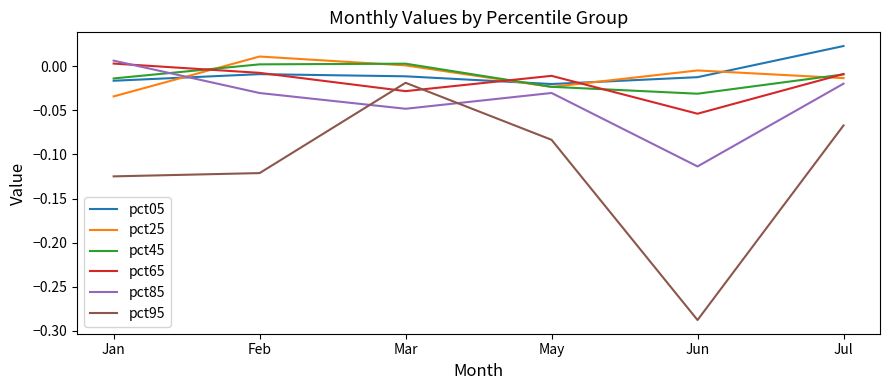

At how many categories does at least one series exceed 0?

4